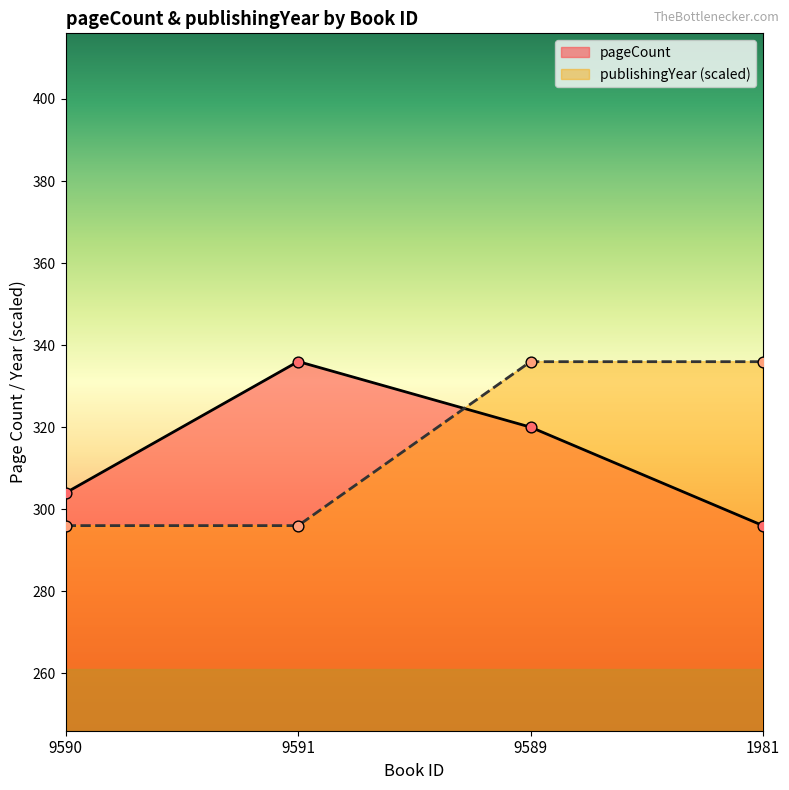

Which series has the widest spread of Y values?

pageCount